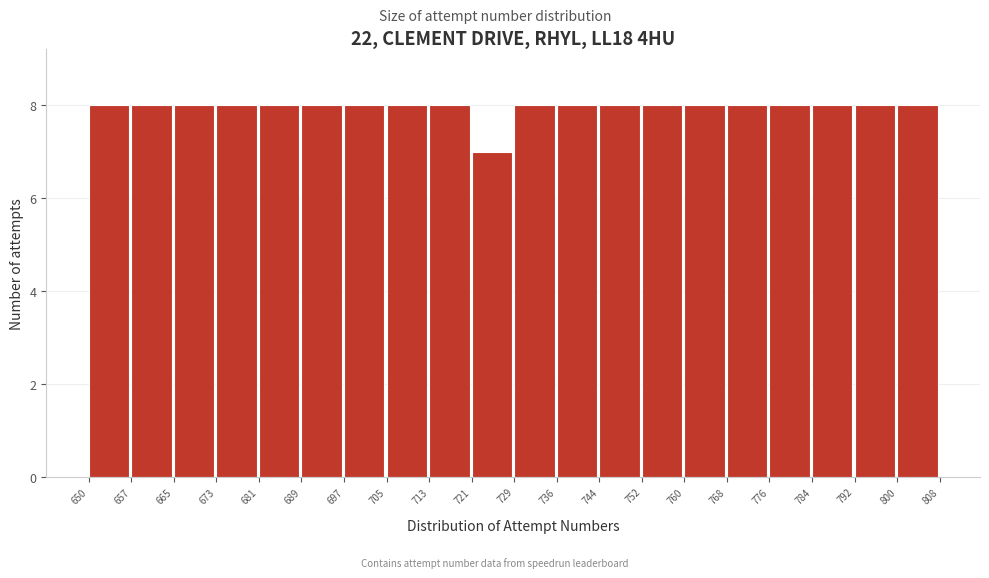

Reading left to right, list every bar in this chart as the range it spans on the x-axis followed by its height. The values are not printed on the chart, so give them approximately, as read against the axis.

650 to 657: 8
657 to 665: 8
665 to 673: 8
673 to 681: 8
681 to 689: 8
689 to 697: 8
697 to 705: 8
705 to 713: 8
713 to 721: 8
721 to 729: 7
729 to 736: 8
736 to 744: 8
744 to 752: 8
752 to 760: 8
760 to 768: 8
768 to 776: 8
776 to 784: 8
784 to 792: 8
792 to 800: 8
800 to 808: 8